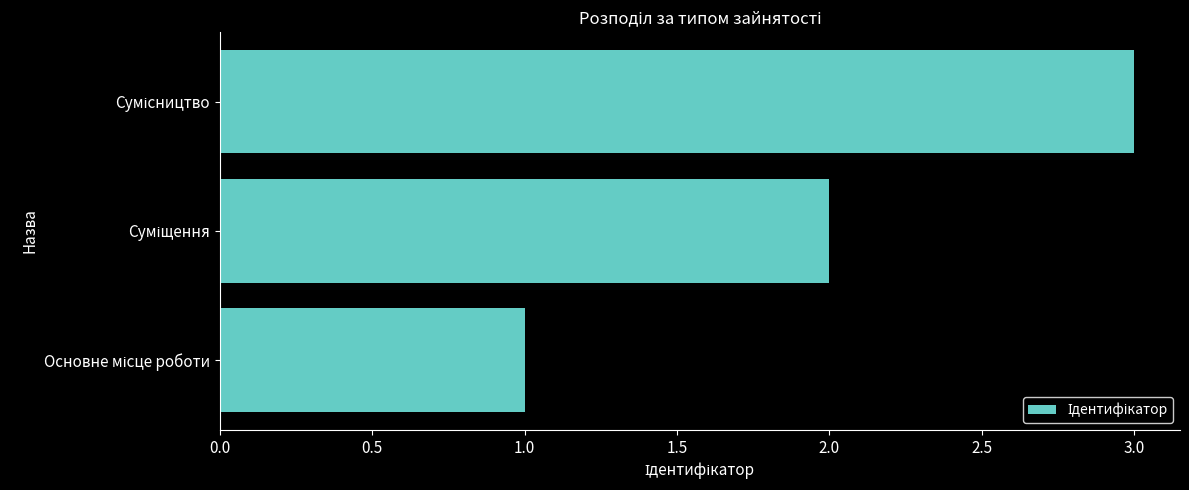

What is the greatest value displayed?

3